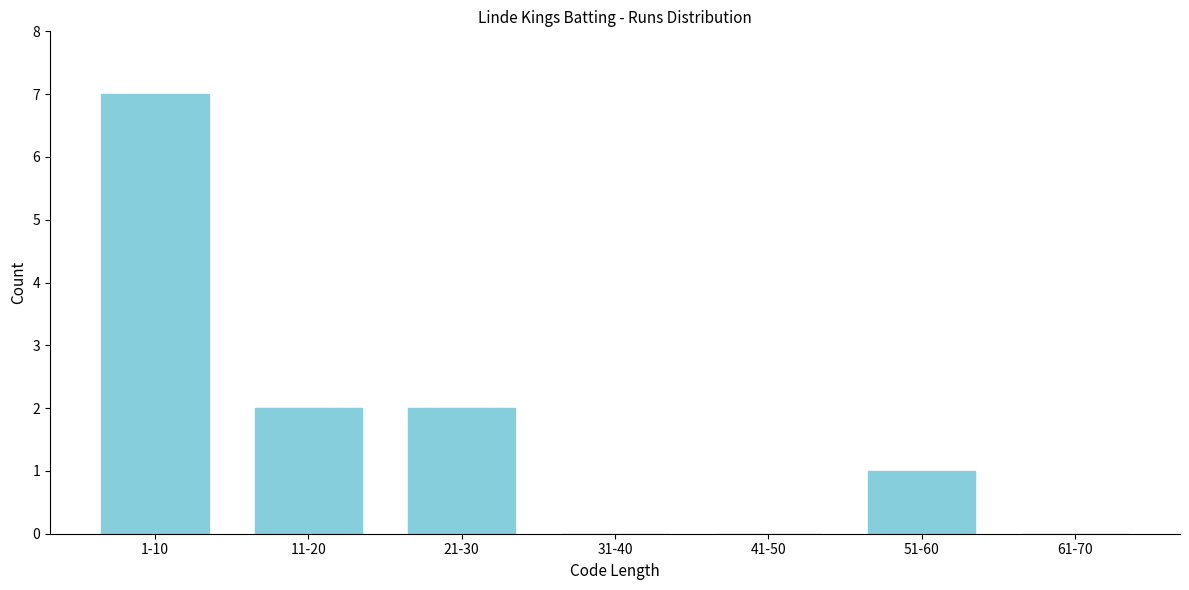

Reading left to right, transcribe all the data shown in this chart.

1-10=7	11-20=2	21-30=2	31-40=0	41-50=0	51-60=1	61-70=0